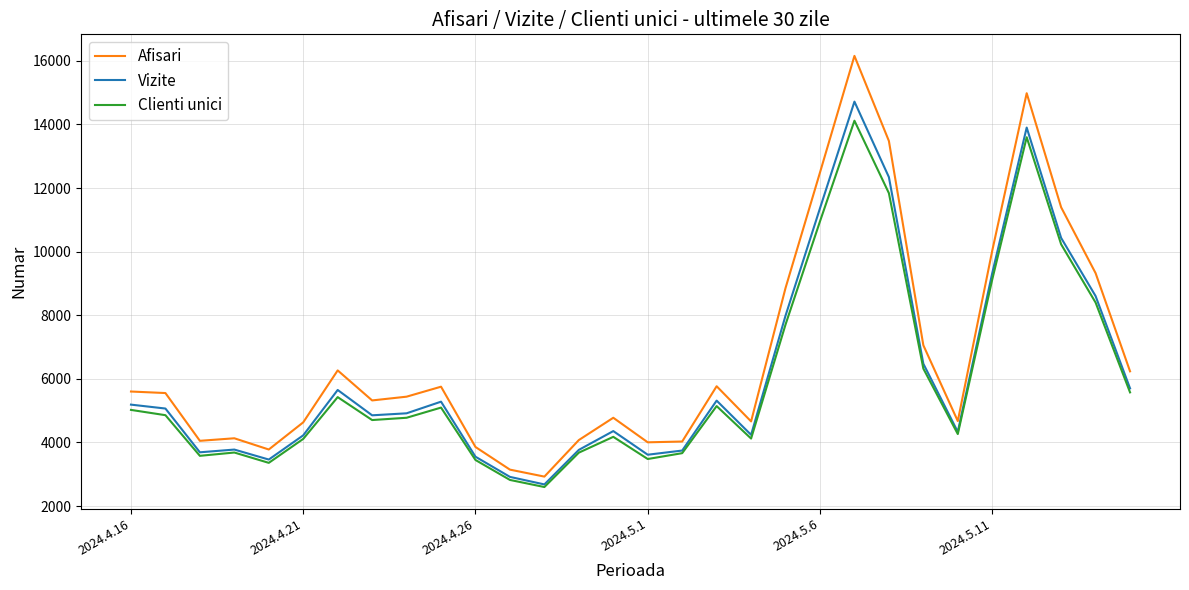

True or false: Afisari and Clienti unici cross at least once.

False